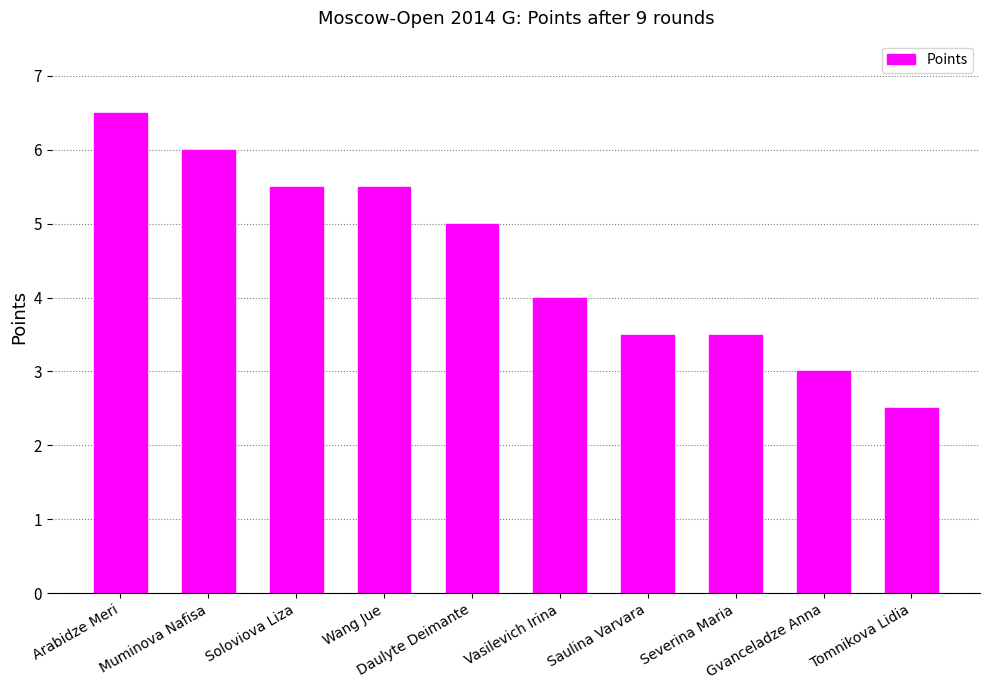

Count the values in the range 3 to 5.

5